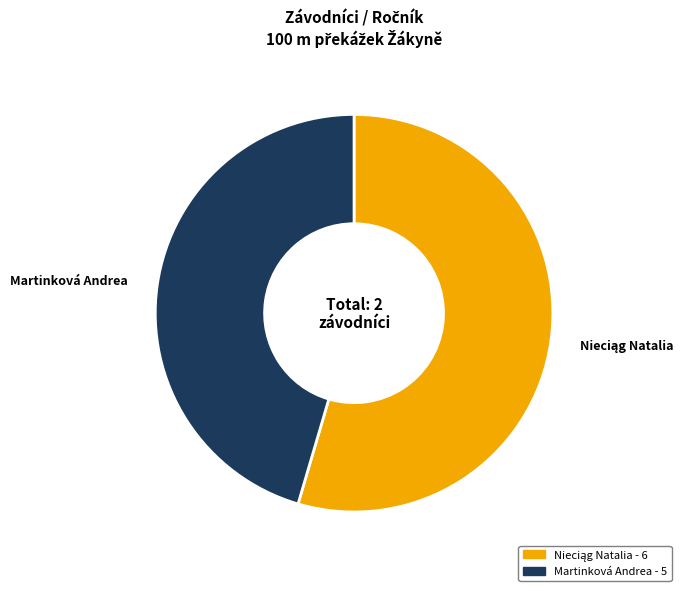

How many segments does this pie chart have?

2